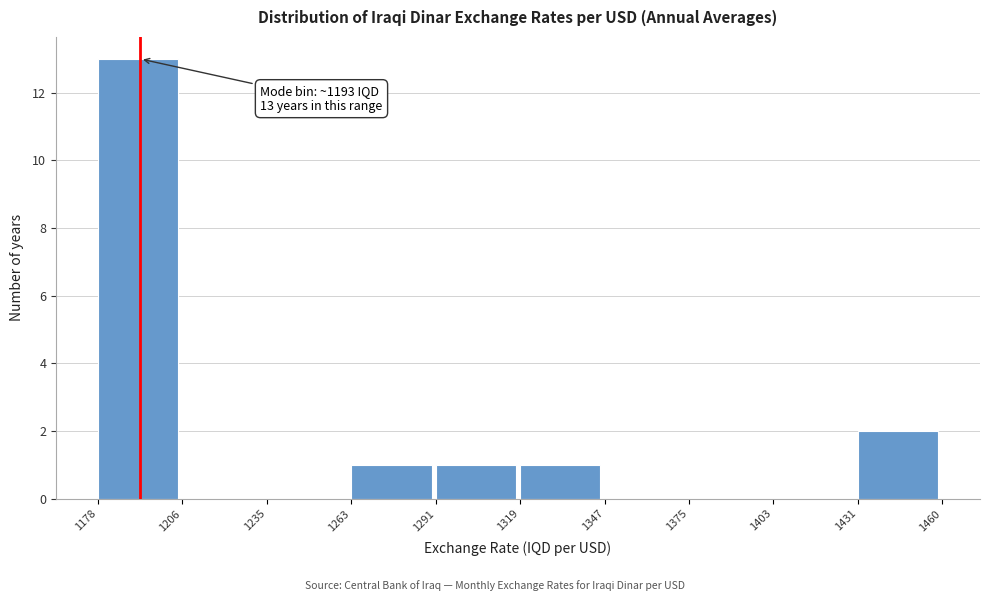

Which range on the x-axis has the tallest bar?

1178 to 1206